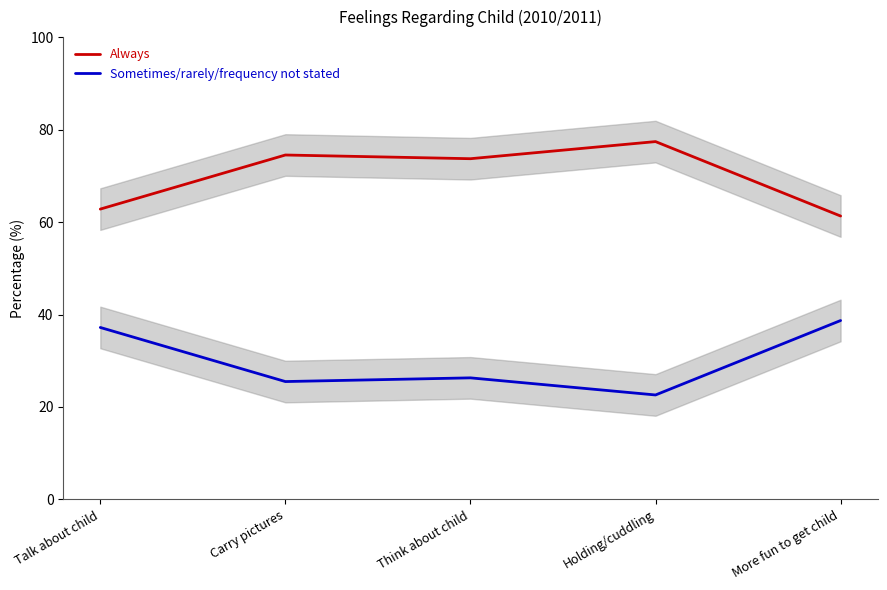

What is the minimum value for Sometimes/rarely/frequency not stated?

22.6